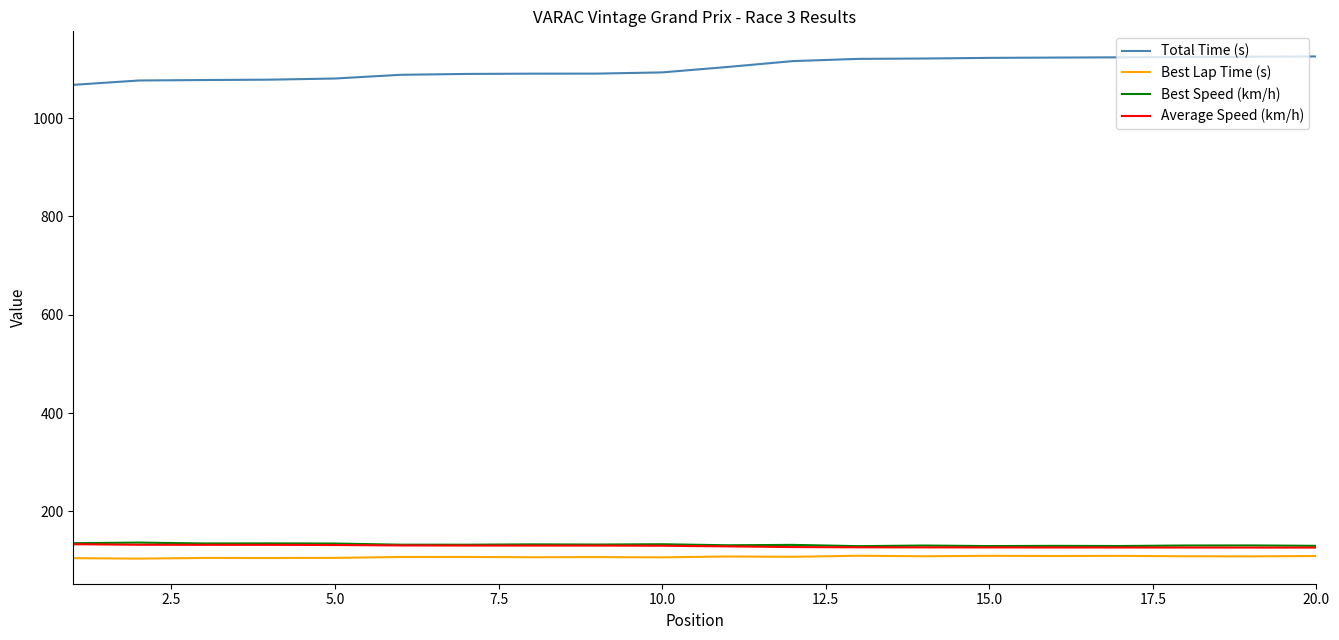

What is the sum of all Best Lap Time (s) values?

2153.4